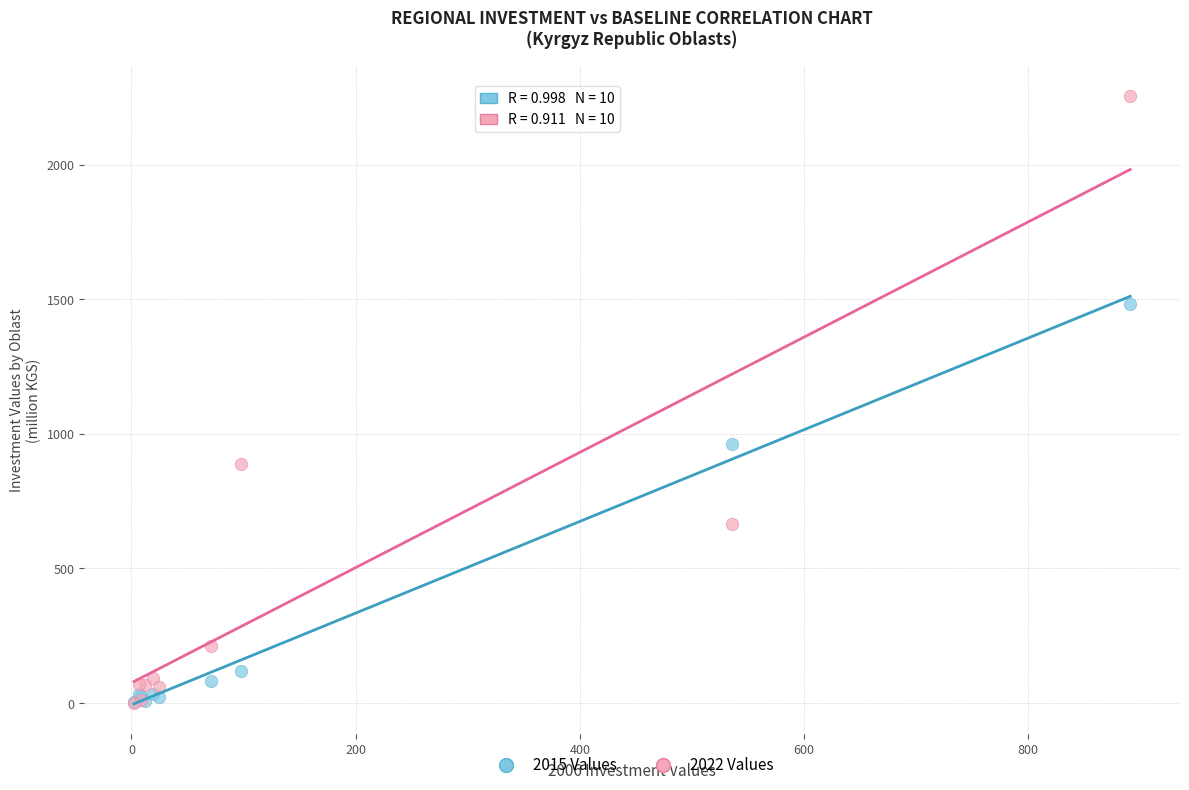

In the 2022 Values series, what Y value is closest to 1128?

887.7